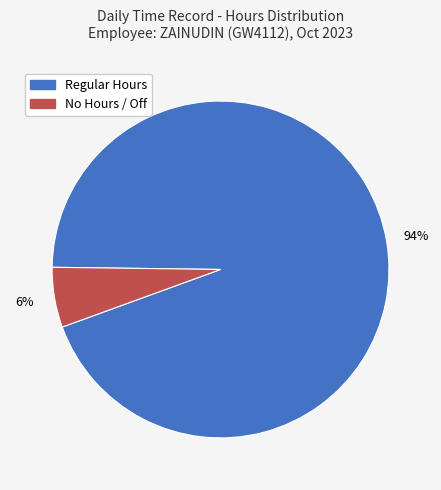

To the nearest percent, what is the difference between the largest and smallest slice percentages?

88%